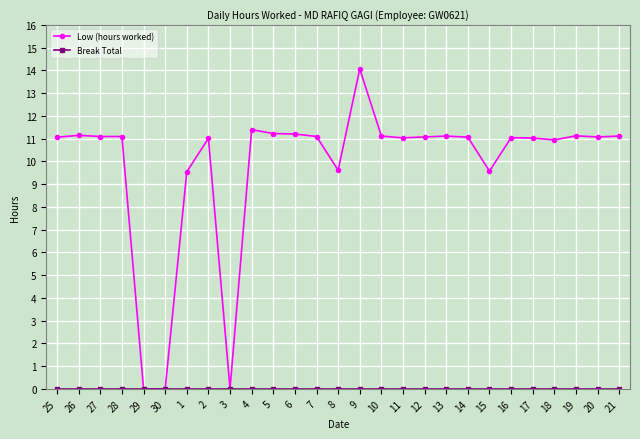

The value of Low (hours worked) at 29 is 7.5. True or false?

False